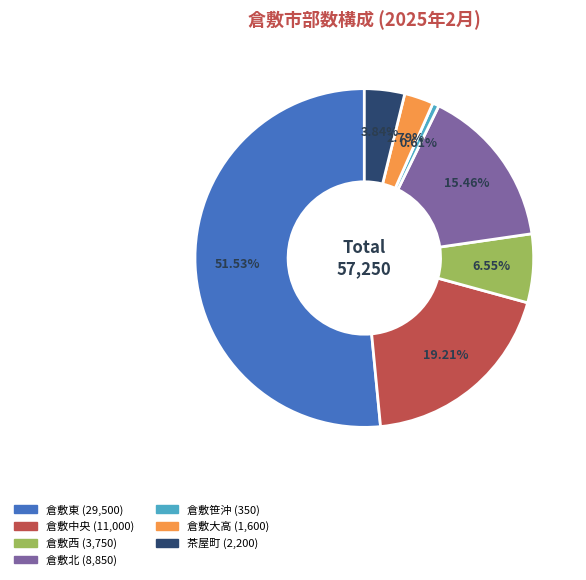

Is there any slice that represents more than half of the pie?

Yes